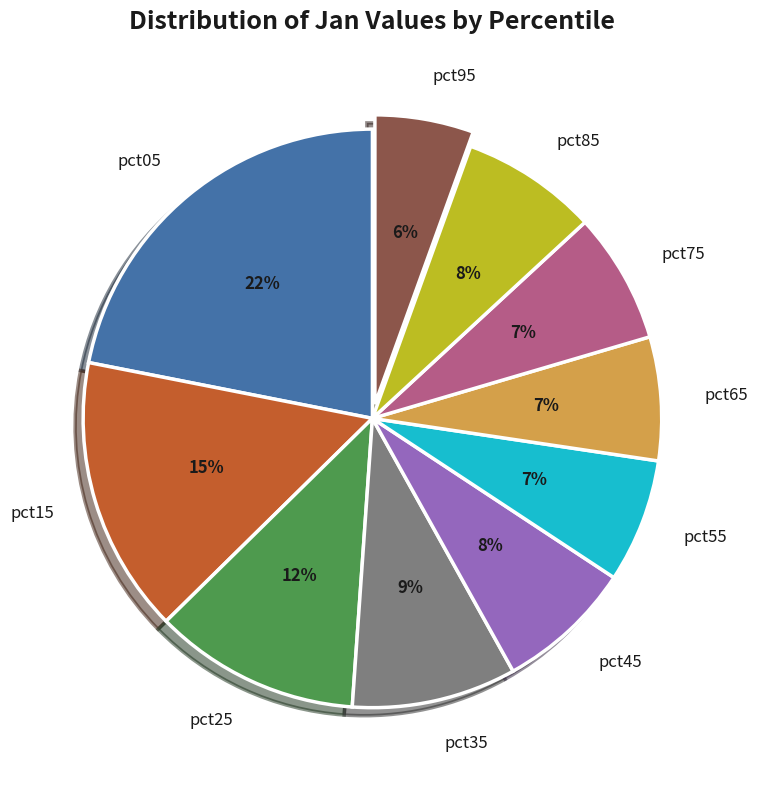

Which category has the biggest portion of the pie?

pct05